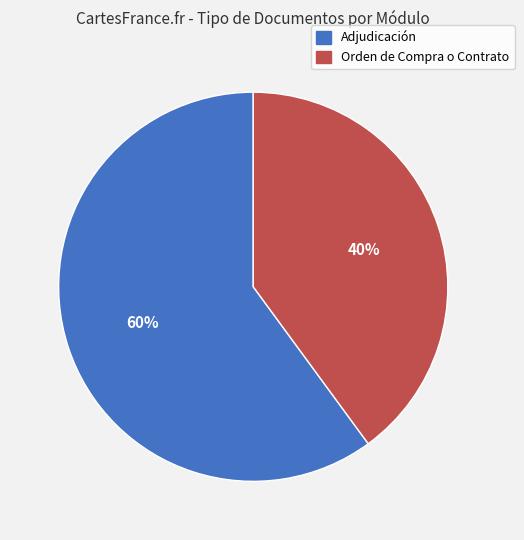

What percentage is the Orden de Compra o Contrato slice, to the nearest percent?

40%